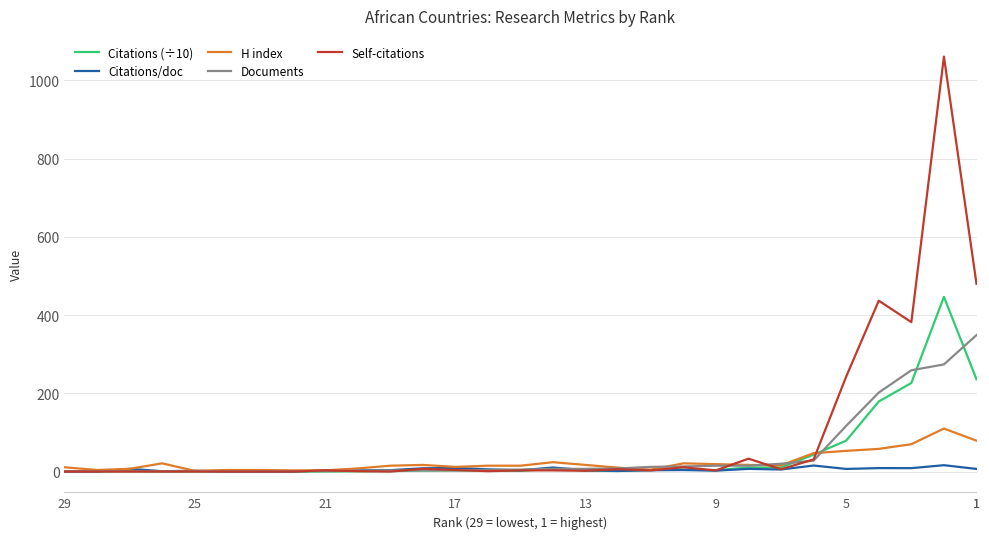

What is the maximum value shown in the chart?

1061.0